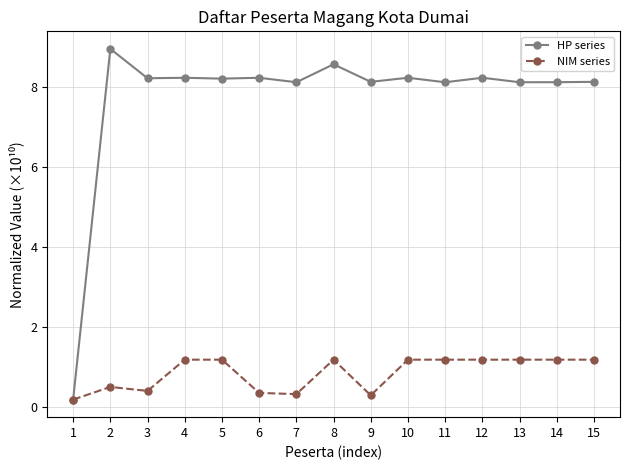

True or false: NIM series has a value of 0.7 at 10.

False